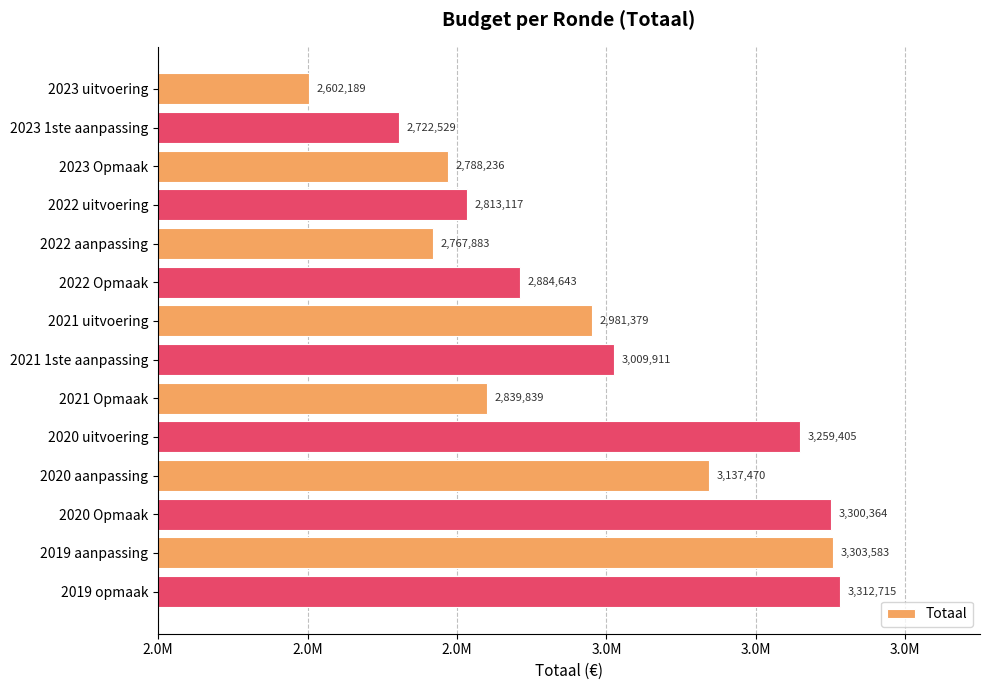

How many distinct data groups are displayed?

1